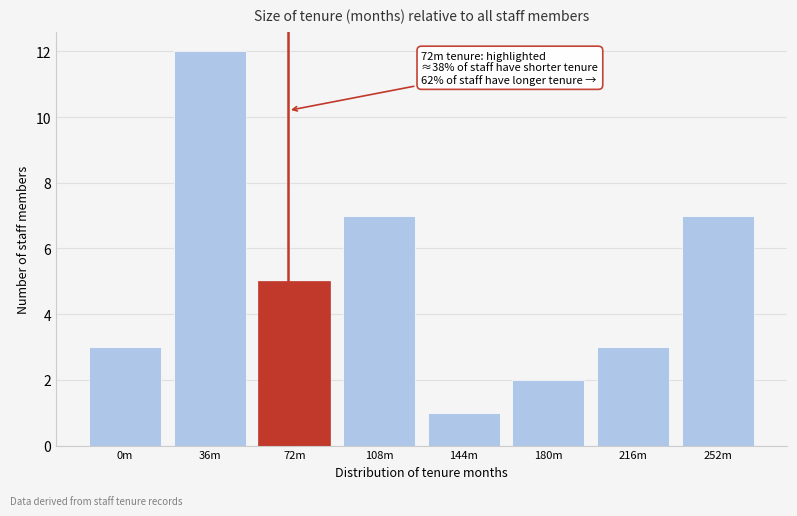

Reading left to right, what are all the values shown in this chart?

0m=3	36m=12	72m=5	108m=7	144m=1	180m=2	216m=3	252m=7